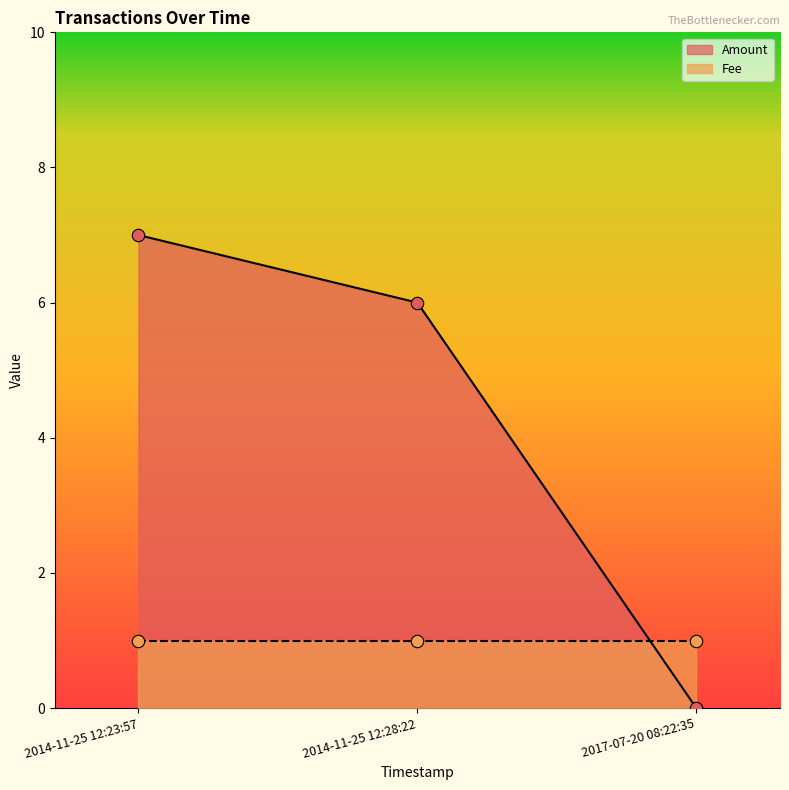

Which series has the largest Y range (max minus min)?

Amount